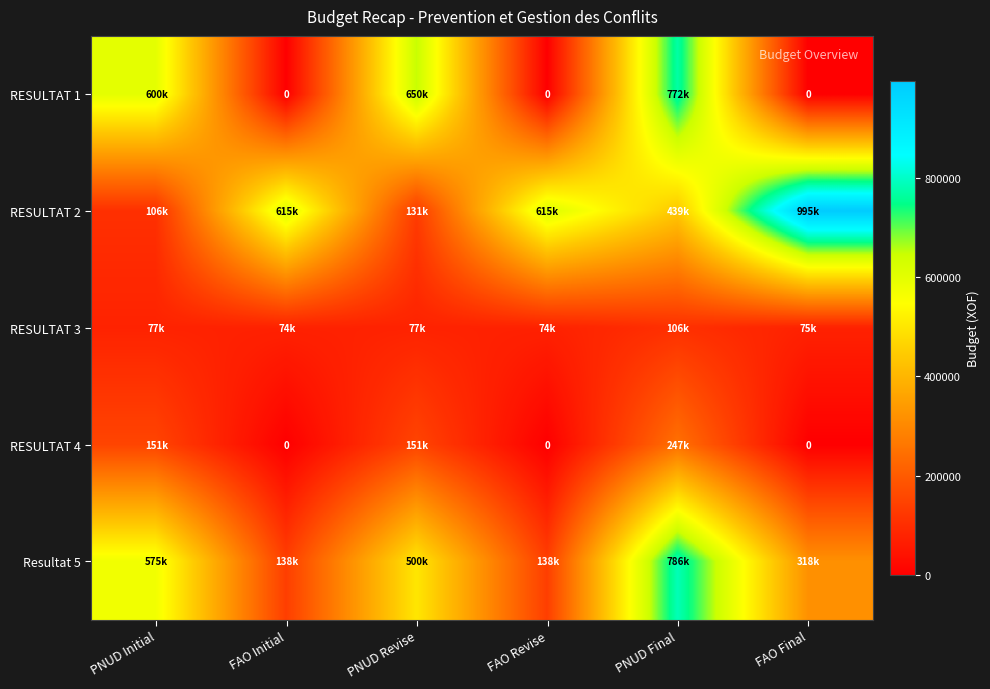

Between FAO Final and PNUD Revise, which is larger?

PNUD Revise